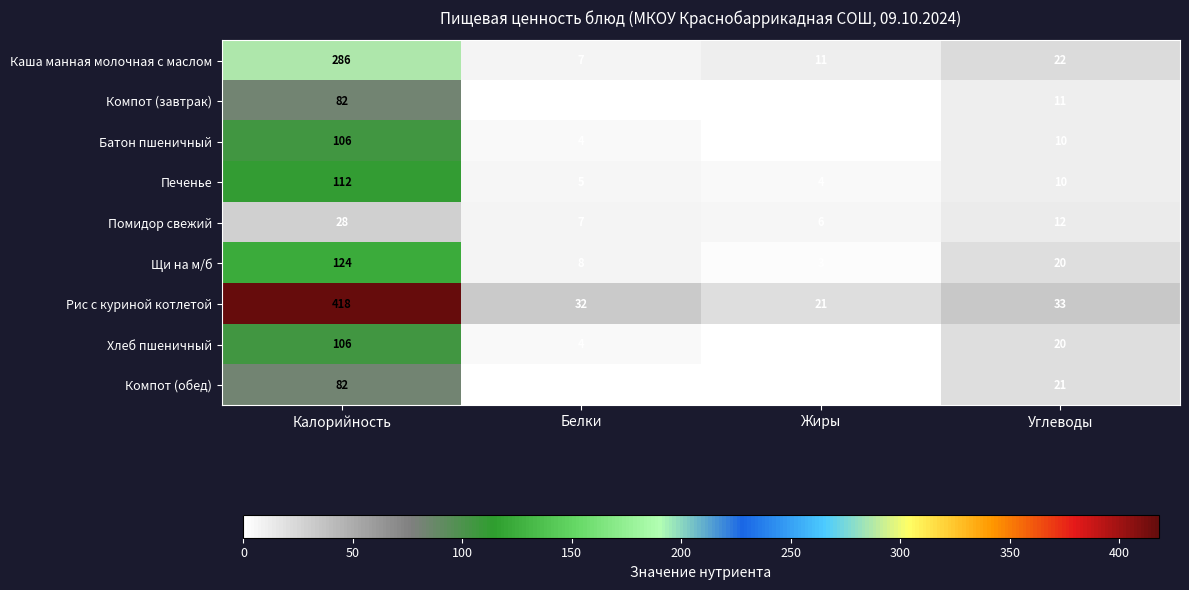

Which series has the widest spread of values?

Рис с куриной котлетой